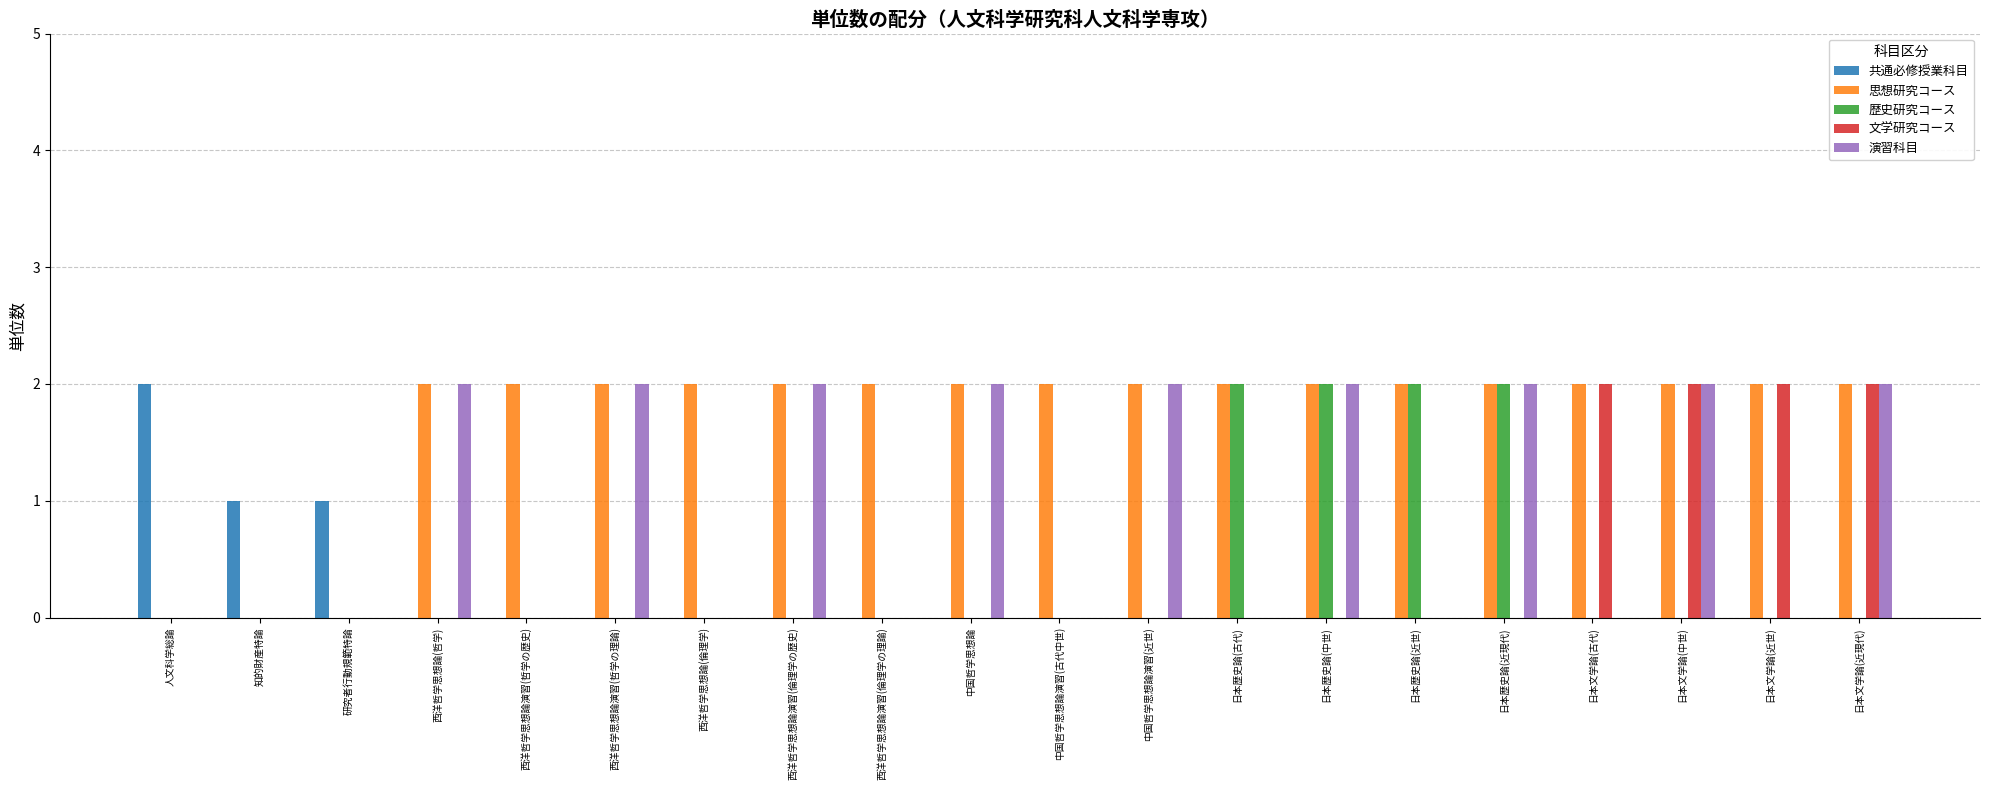

True or false: 共通必修授業科目 has a value of 0 at 日本歴史論(古代).

True